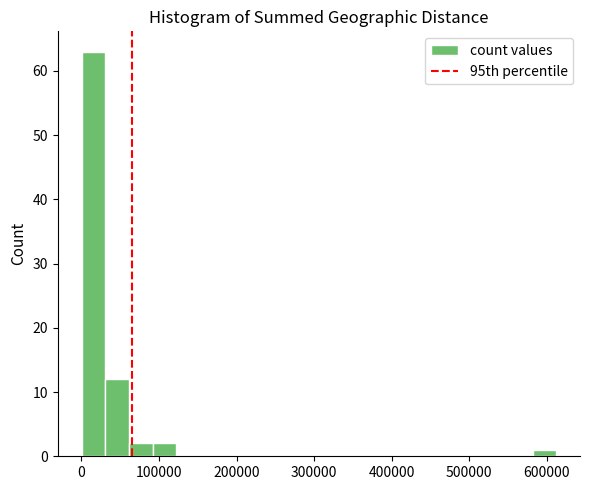

Around what value on the x-axis is the tallest bar? Give the approximate position of its centre, as read against the axis.

20000